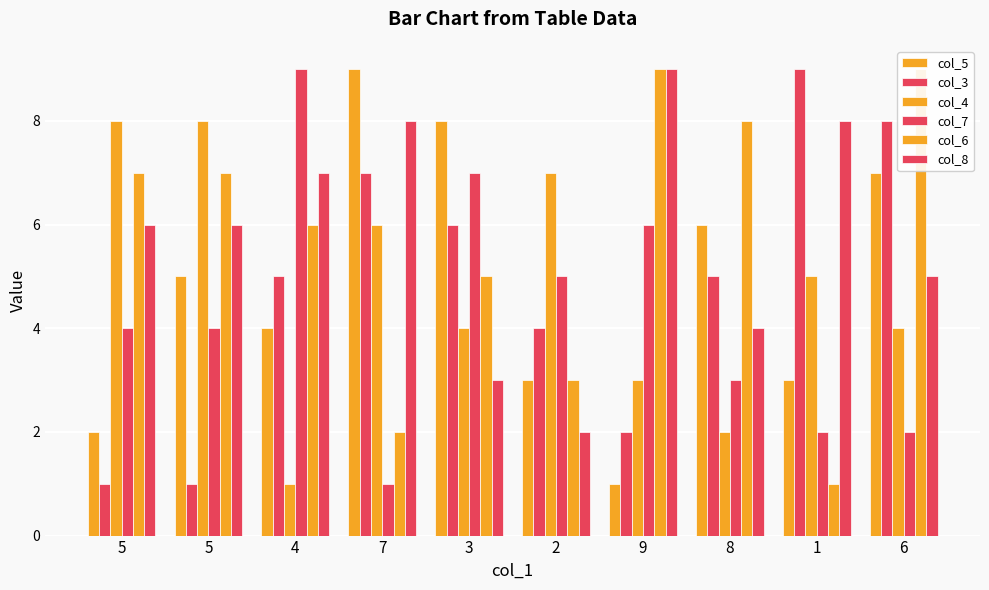

How many bars are there in each group?

6